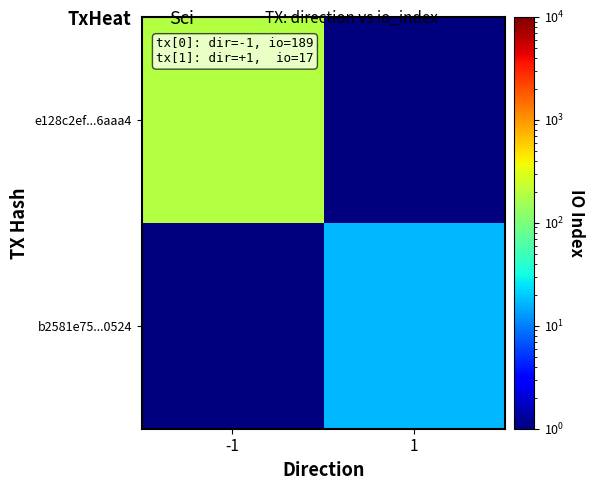

List the series in order of their overall mean, lowest first.

b2581e75...0524, e128c2ef...6aaa4